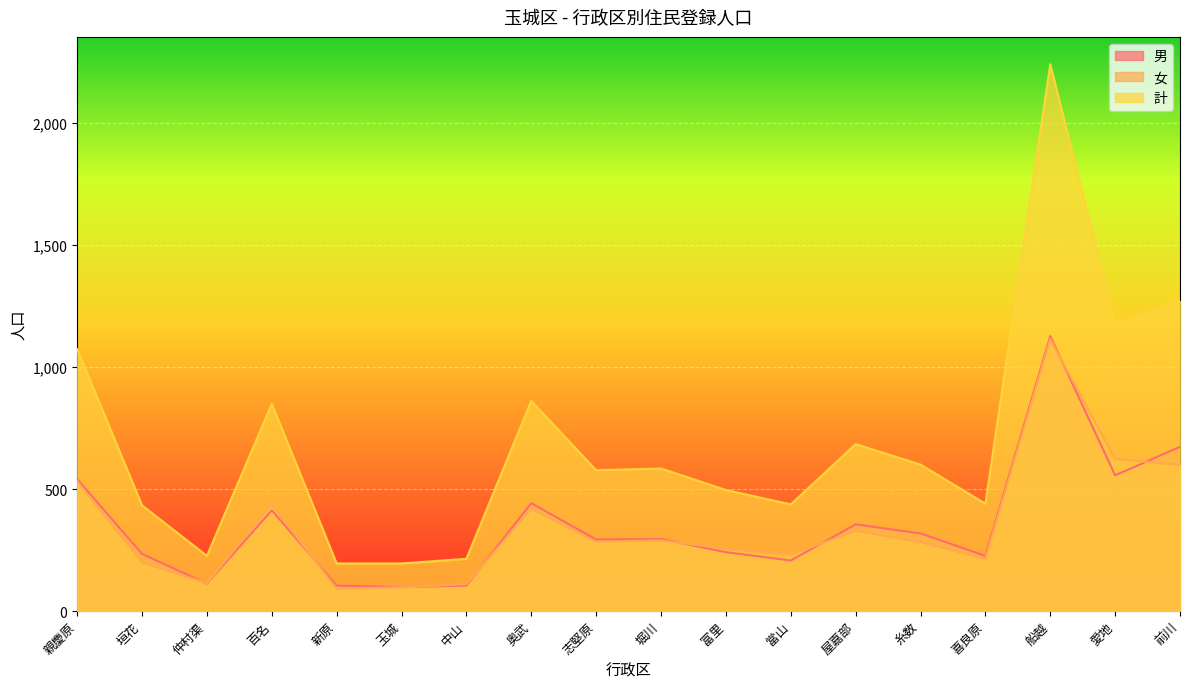

Does the chart display data point markers on the line(s)?

No